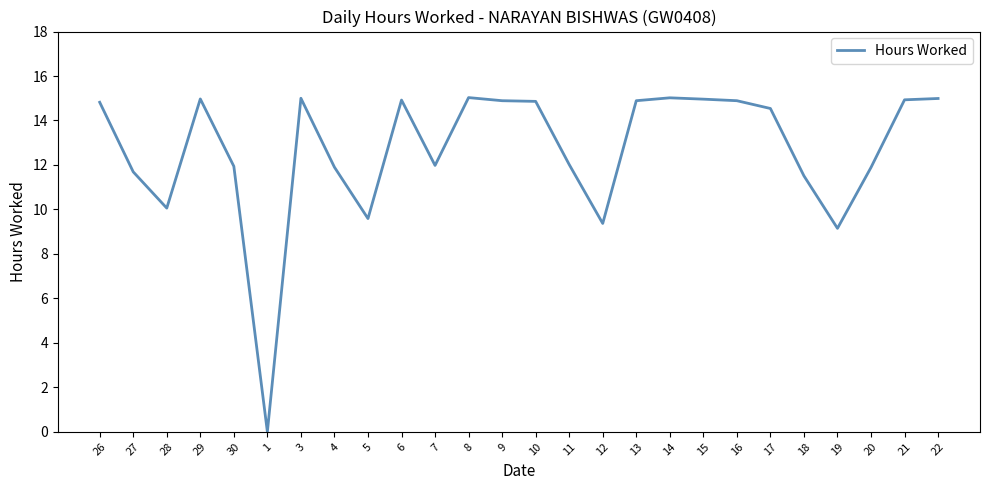

What is the difference between the second highest and second lowest values?

5.9